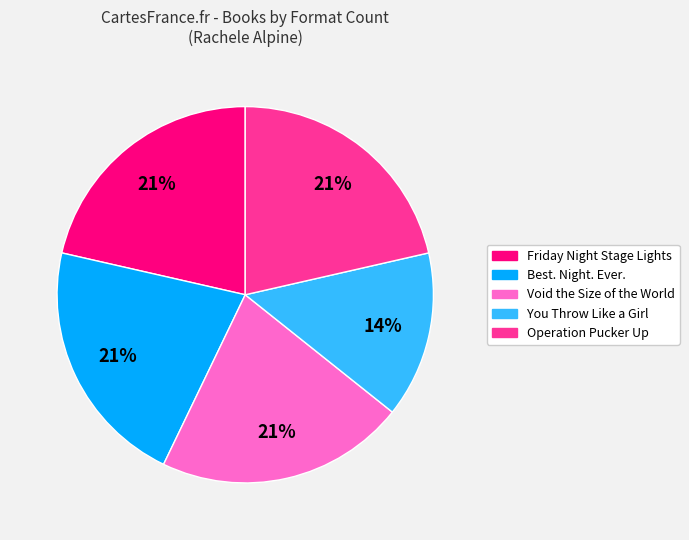

What is the ratio of the value at Best. Night. Ever. to the value at You Throw Like a Girl?

1.5